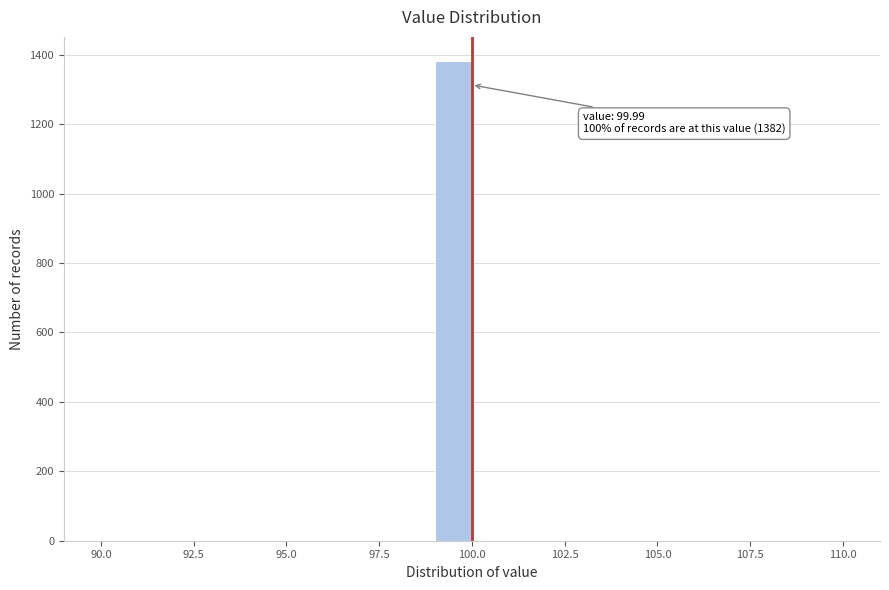

Around what value on the x-axis is the tallest bar? Give the approximate position of its centre, as read against the axis.

99.5